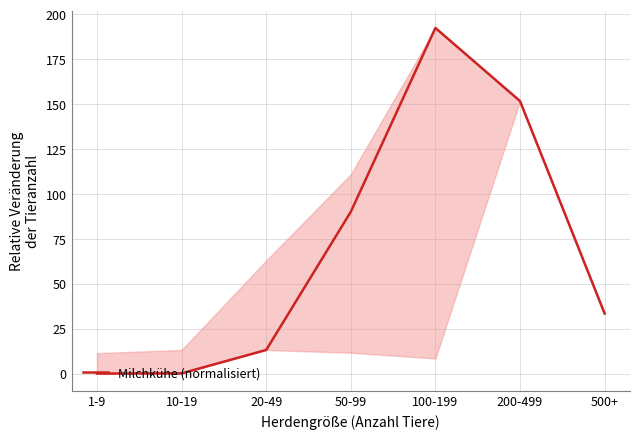

What is the maximum value shown in the chart?

192.4